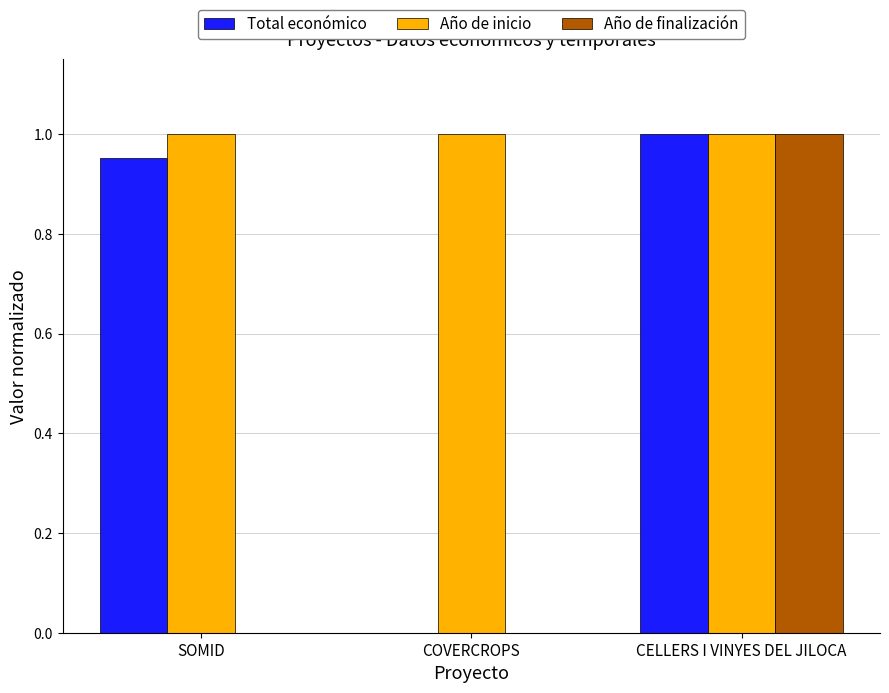

The value of Año de finalización at COVERCROPS is 0.0. True or false?

True